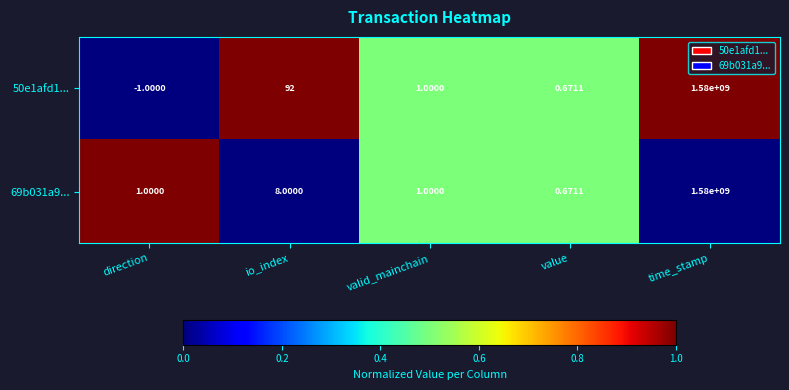

Where is 69b031a9... nearest to the value 790000000?

io_index